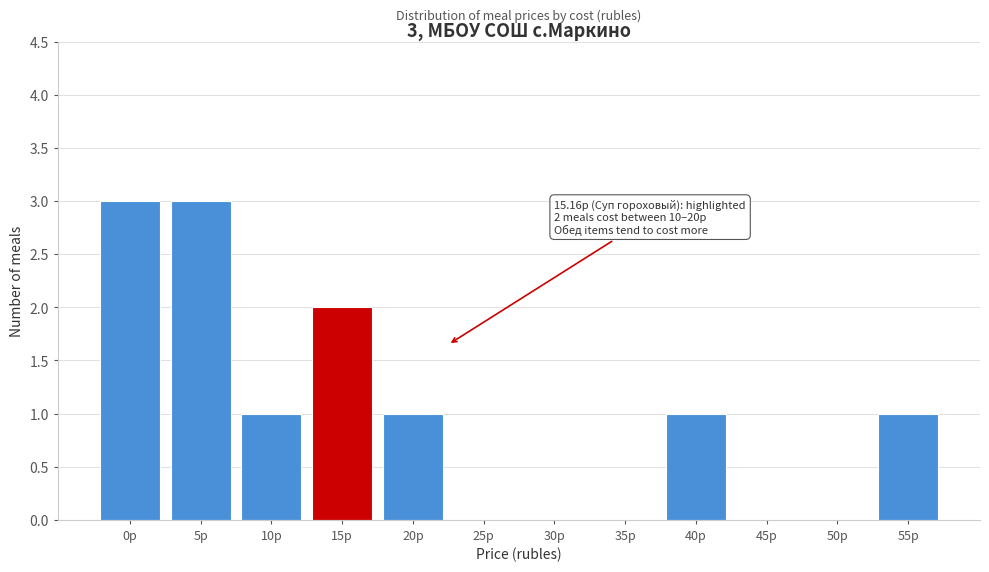

Reading left to right, extract all data points from this chart.

0р=3	5р=3	10р=1	15р=2	20р=1	25р=0	30р=0	35р=0	40р=1	45р=0	50р=0	55р=1